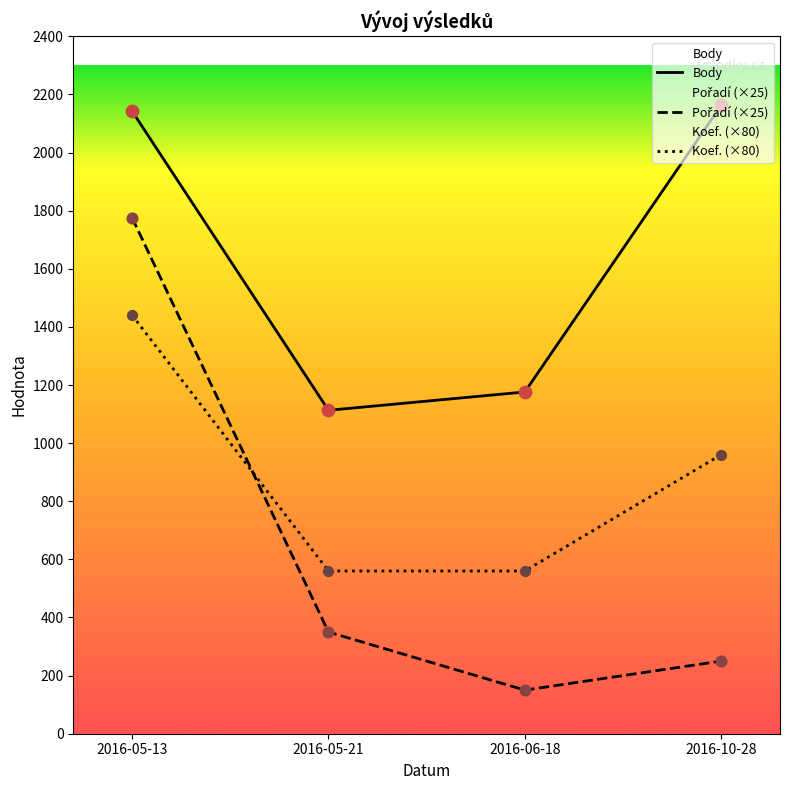

Which series has the largest total across all categories?

Body